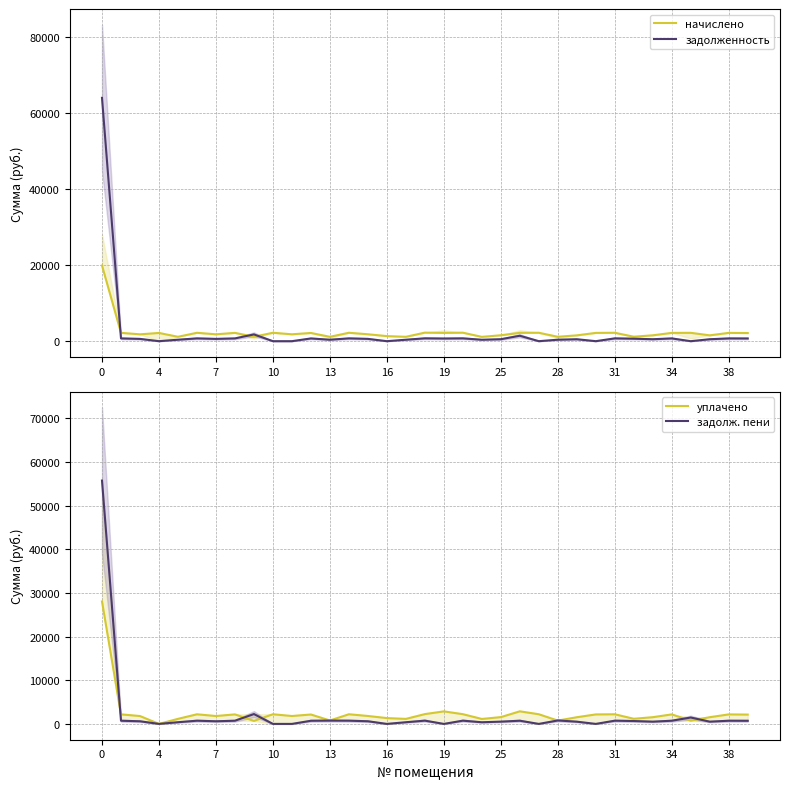

Rank the series by their maximum value, from lowest to highest.

начислено, уплачено, задолж. пени, задолженность